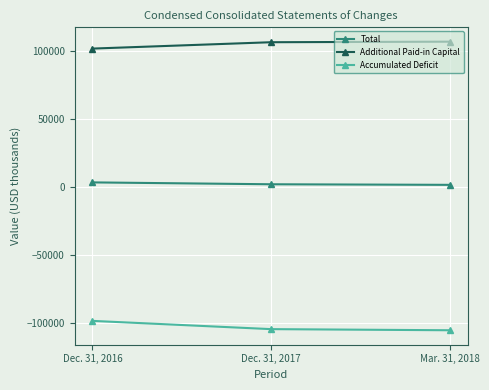

At which label does Additional Paid-in Capital reach its minimum?

Dec. 31, 2016